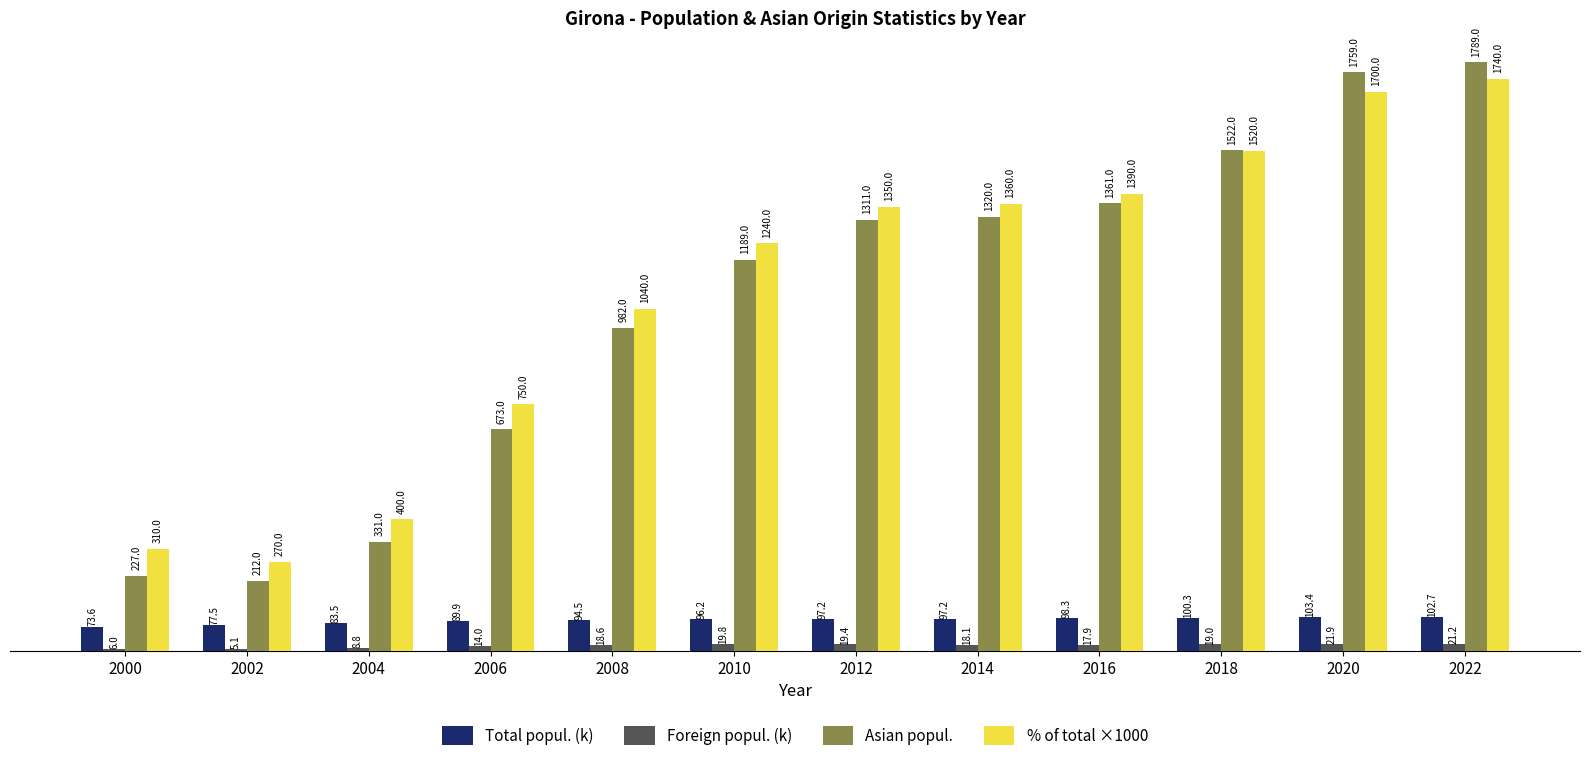

What is the total value across all series at 2004?

823.3